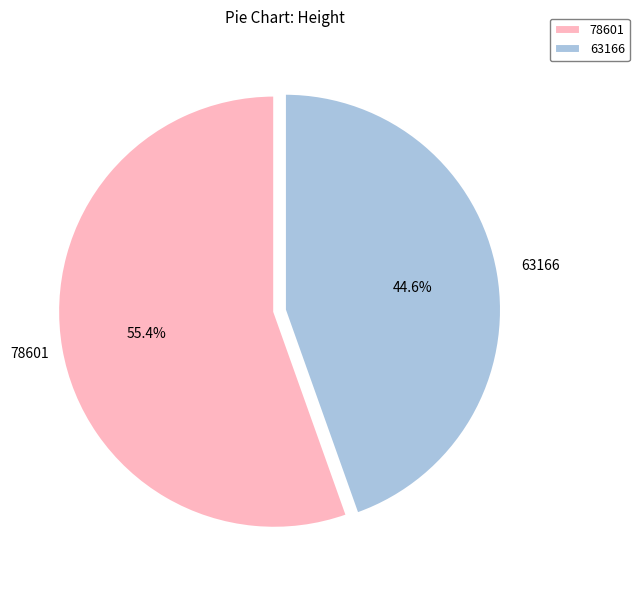

Combined, what portion of the pie is 63166 and 78601?

100.0%